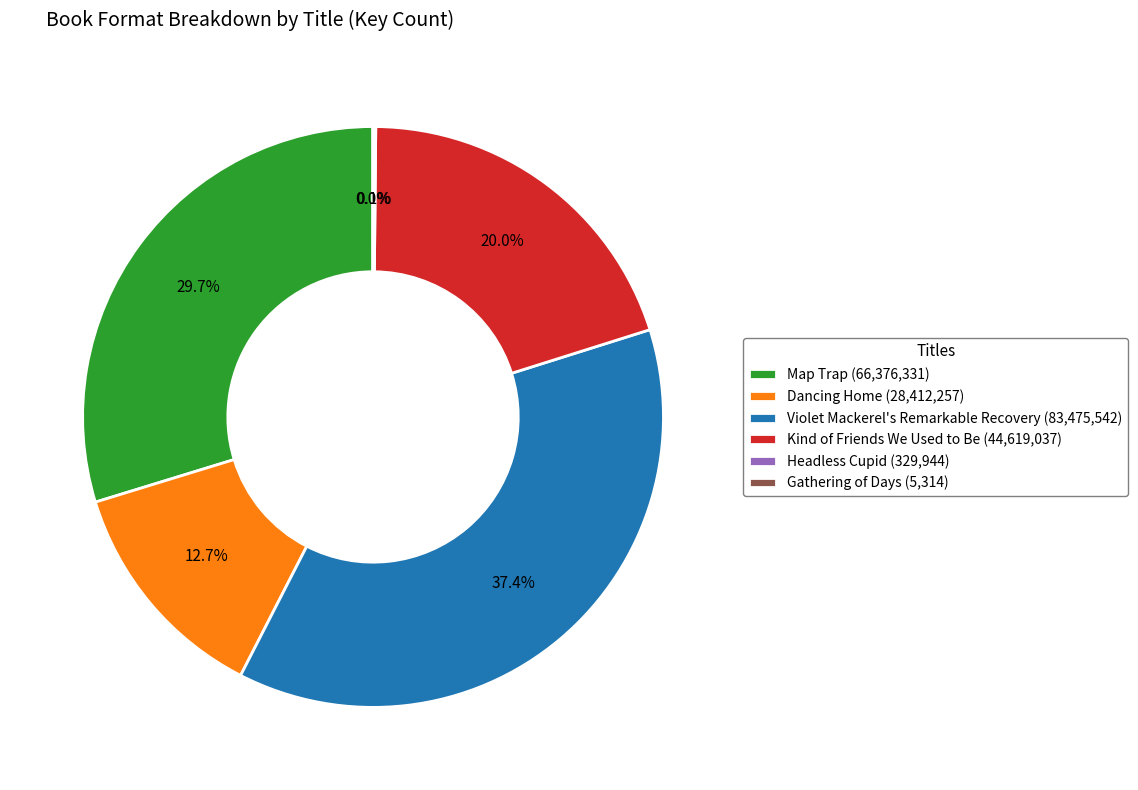

Is there a majority slice in this chart?

No